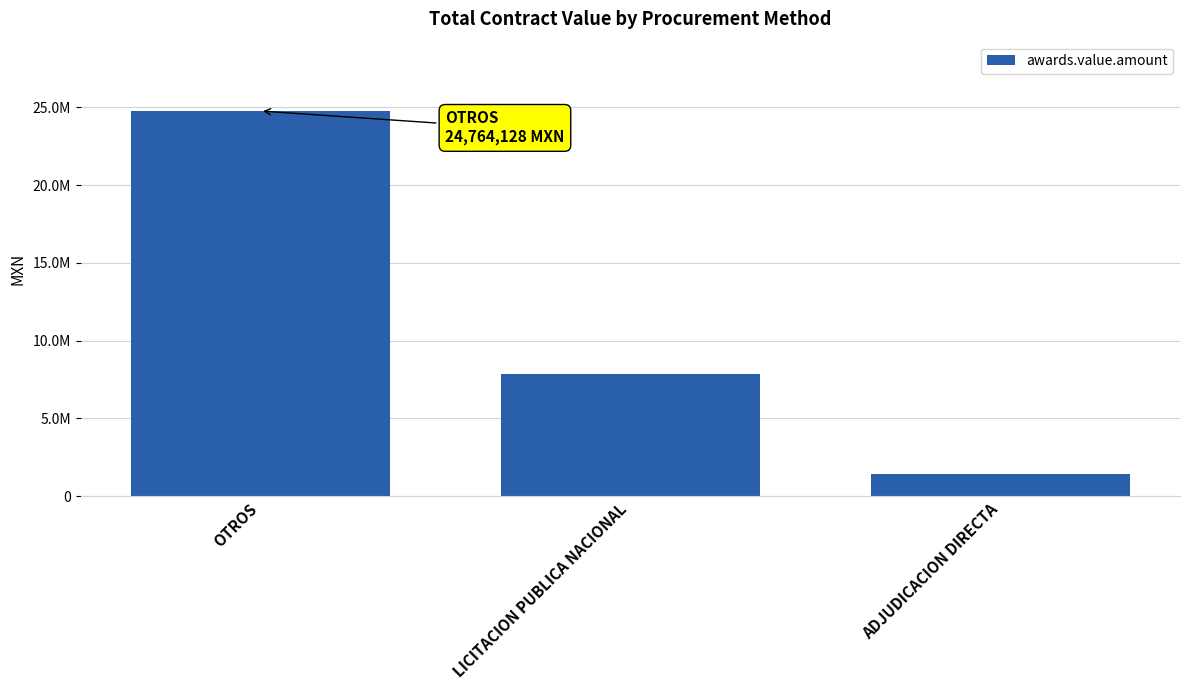

Reading left to right, what are all the values shown in this chart?

24764127.9	7837992.4	1412221.0